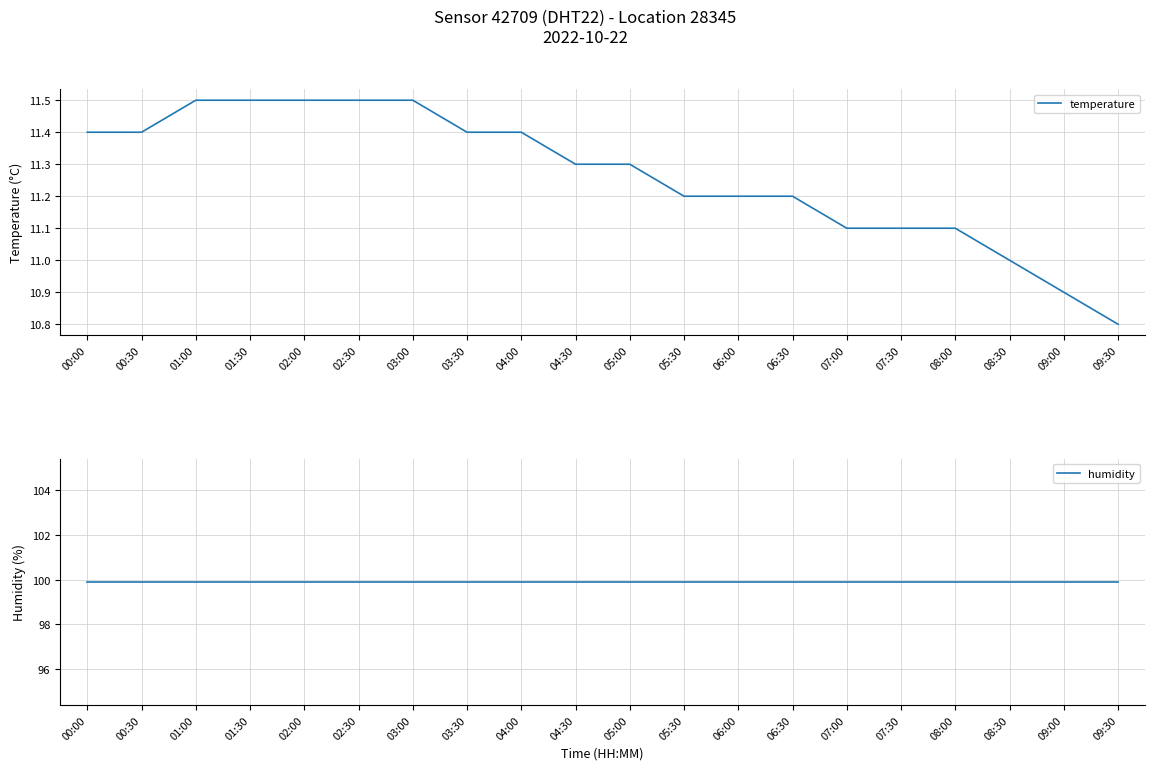

Which series has the largest total across all categories?

humidity